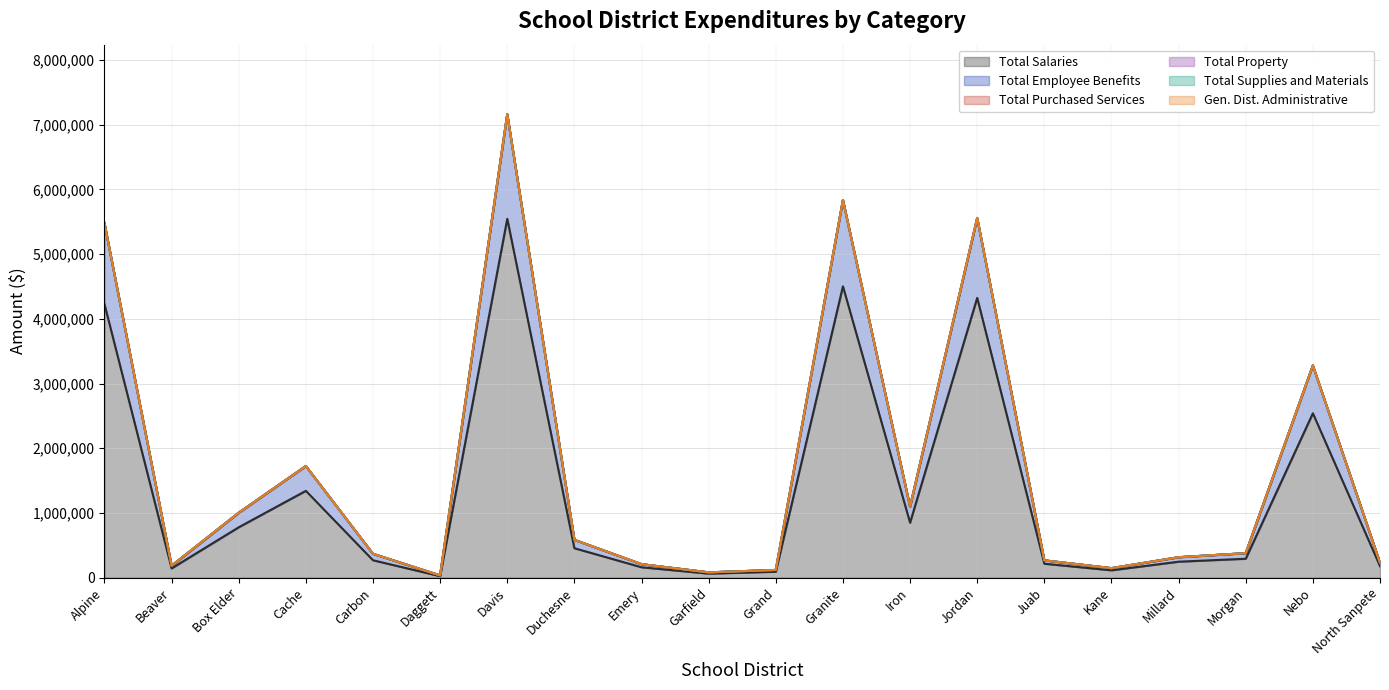

In Gen. Dist. Administrative, how many points are higher than both neighbors (excluding endpoints)?

2